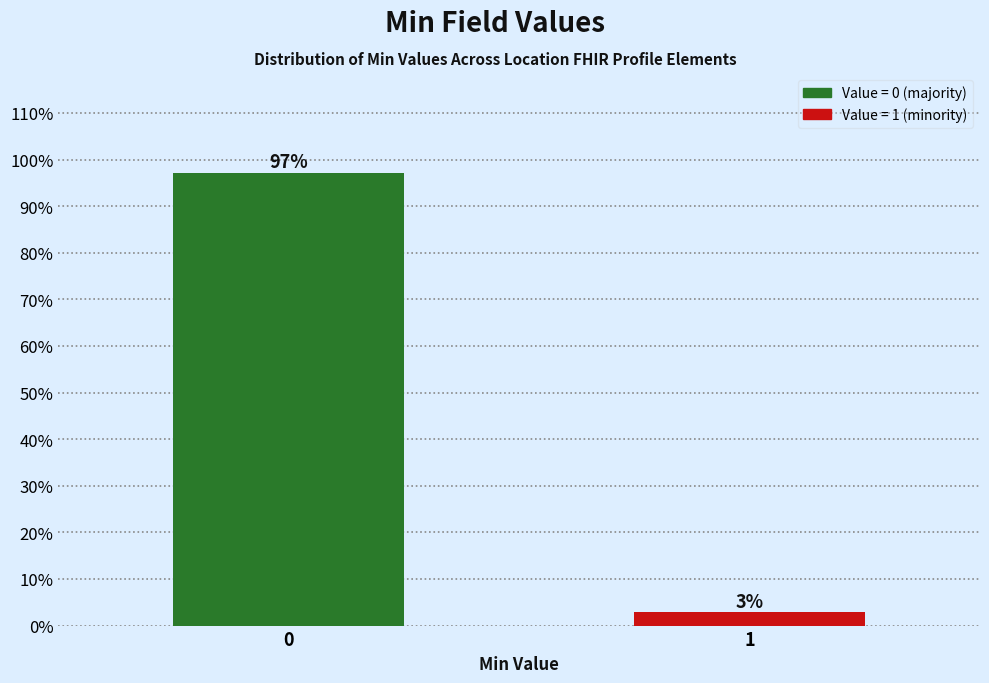

Rank the categories by value from highest to lowest.

0, 1